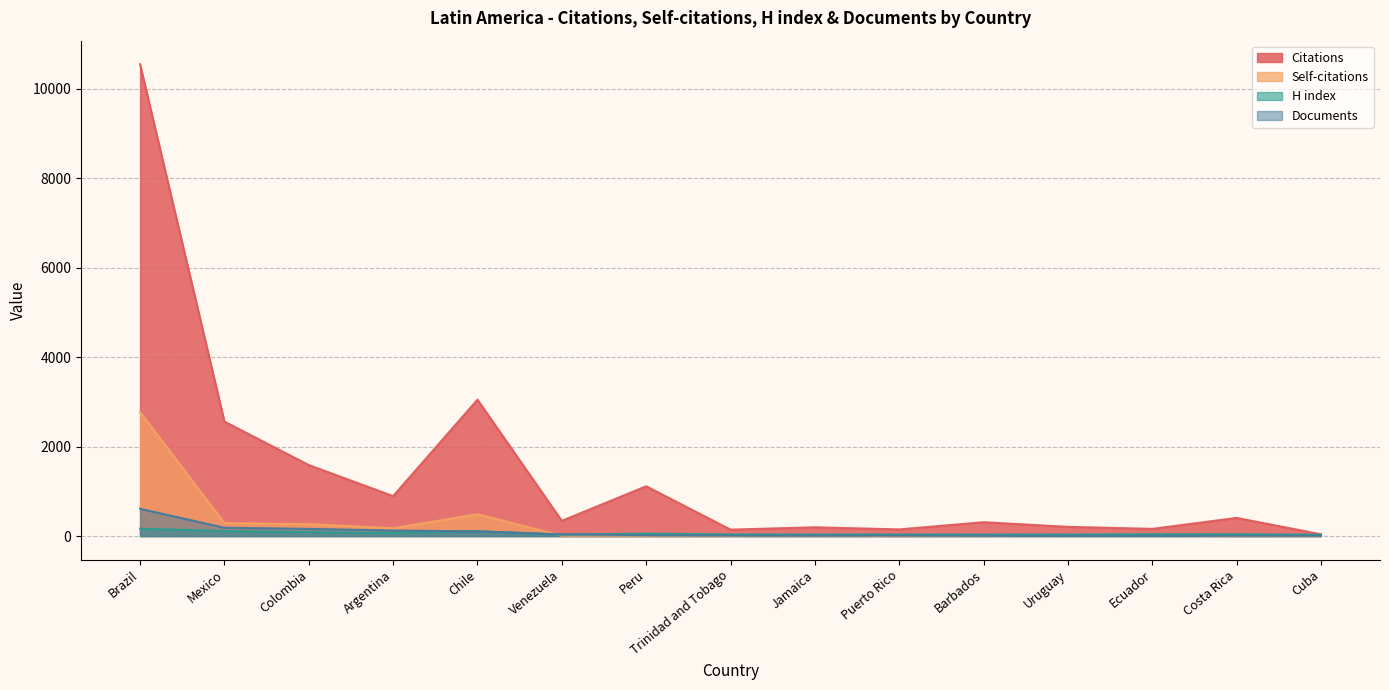

List the labels in order of H index value, largest first.

Brazil, Mexico, Chile, Colombia, Argentina, Peru, Ecuador, Costa Rica, Trinidad and Tobago, Puerto Rico, Uruguay, Jamaica, Barbados, Venezuela, Cuba